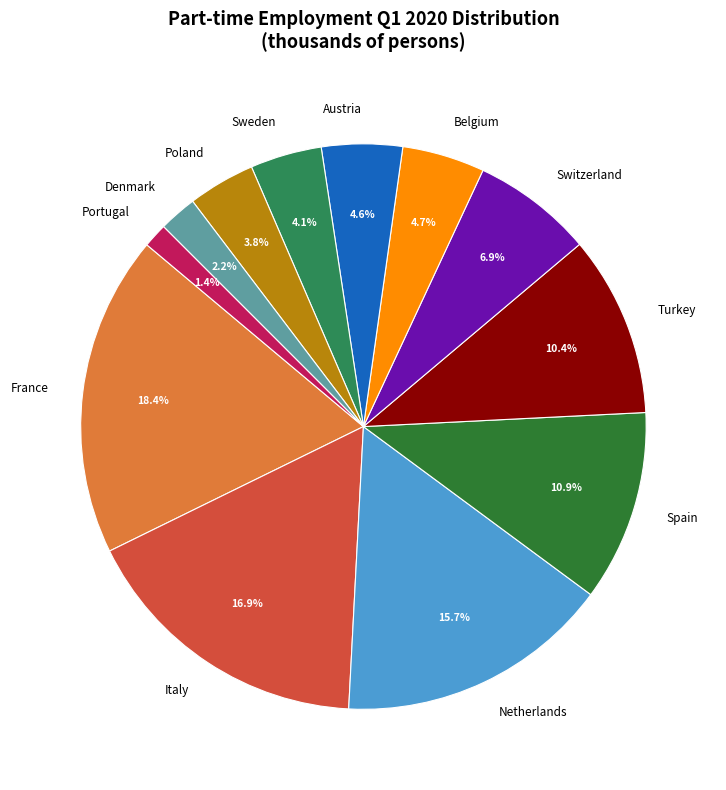

Combined, what portion of the pie is Turkey and Netherlands?

26.1%